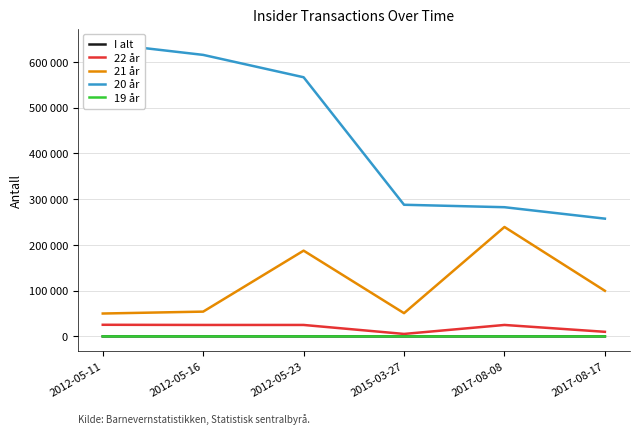

What is the spread (max minus min) of values at 2012-05-16?

615569.8